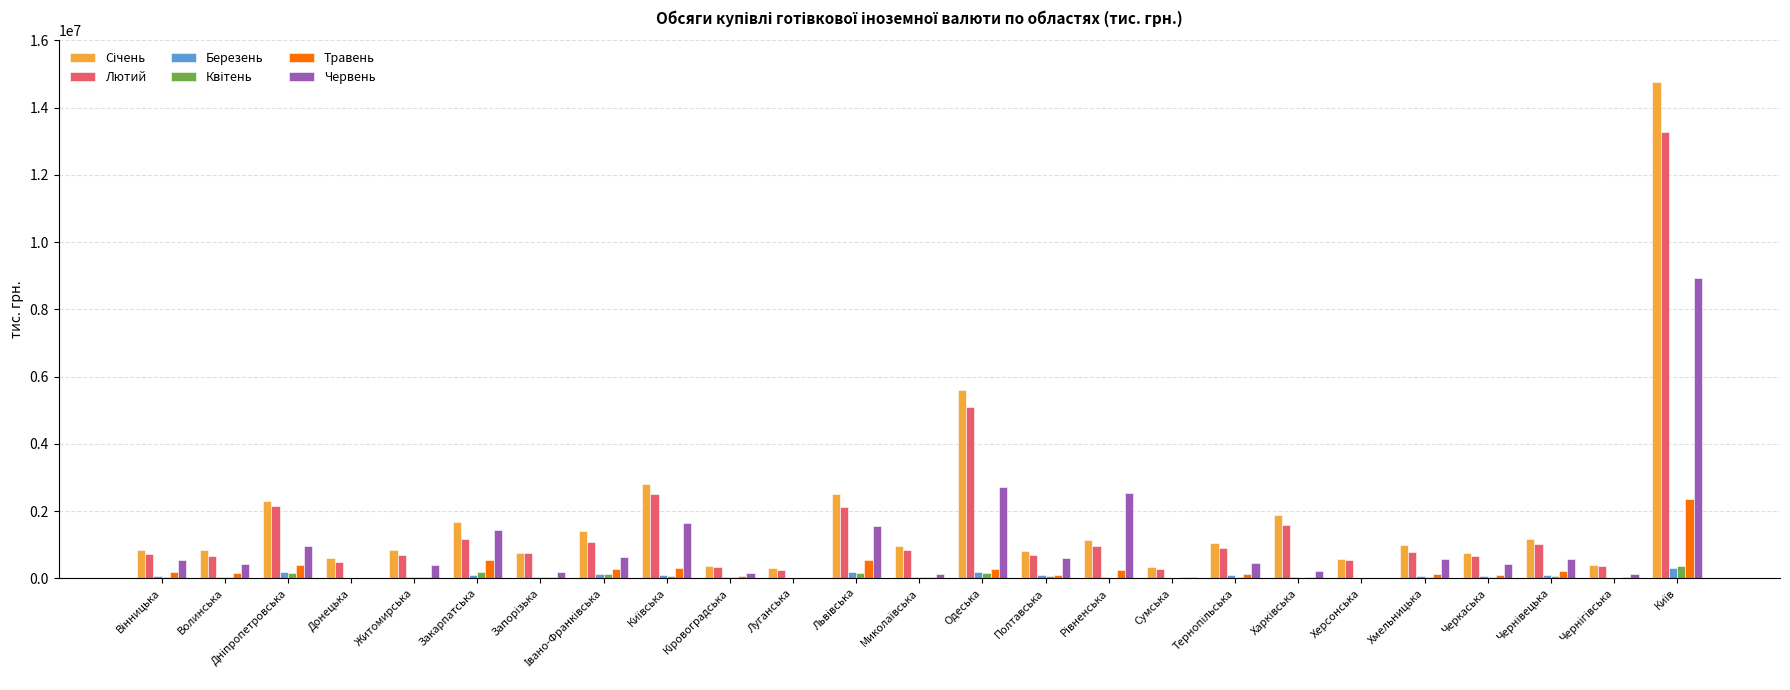

At which label is Червень closest to 4460511?

Одеська